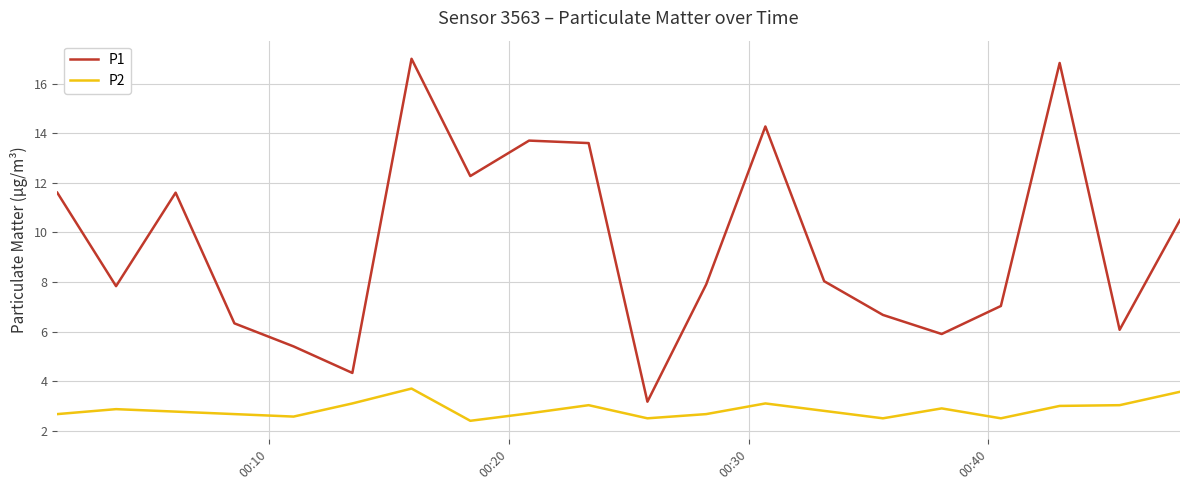

Is this an area chart (filled region under the line)?

No